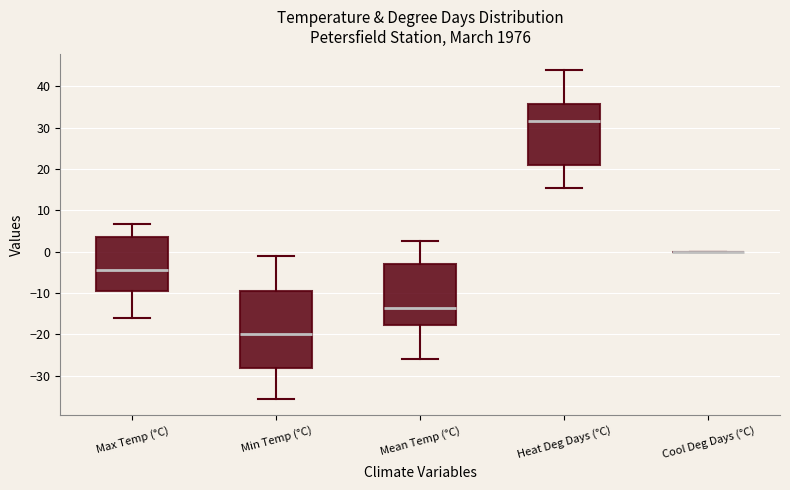

Comparing the boxes themselves (not the whiskers), which one is the tallest?

Min Temp (°C)